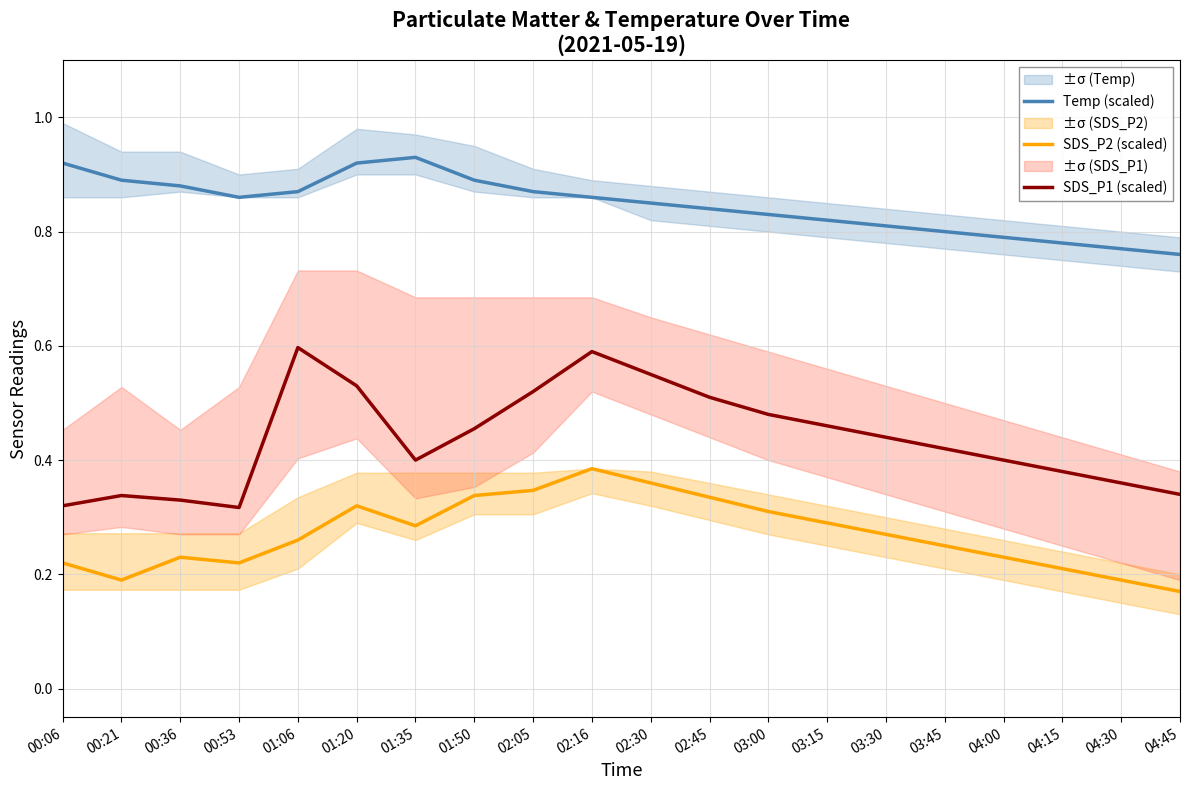

What is the minimum value shown in the chart?

0.2